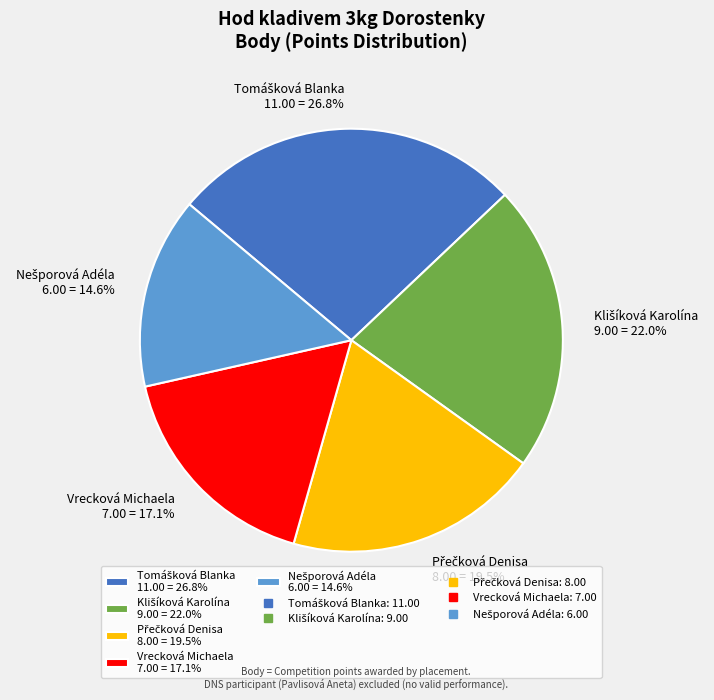

What portion of the pie excludes Vrecková Michaela 7.00 = 17.1%?

82.9%